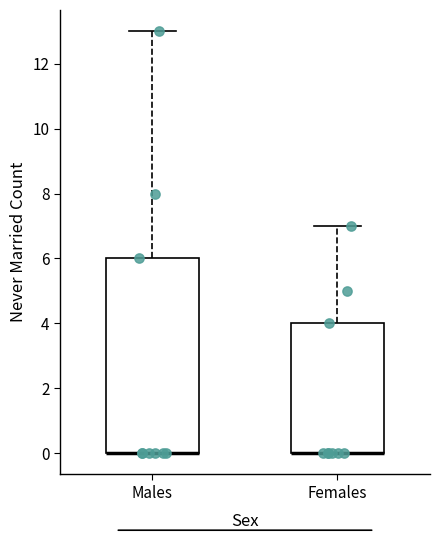

Which box is the tallest, from its lower edge to its upper edge?

Males